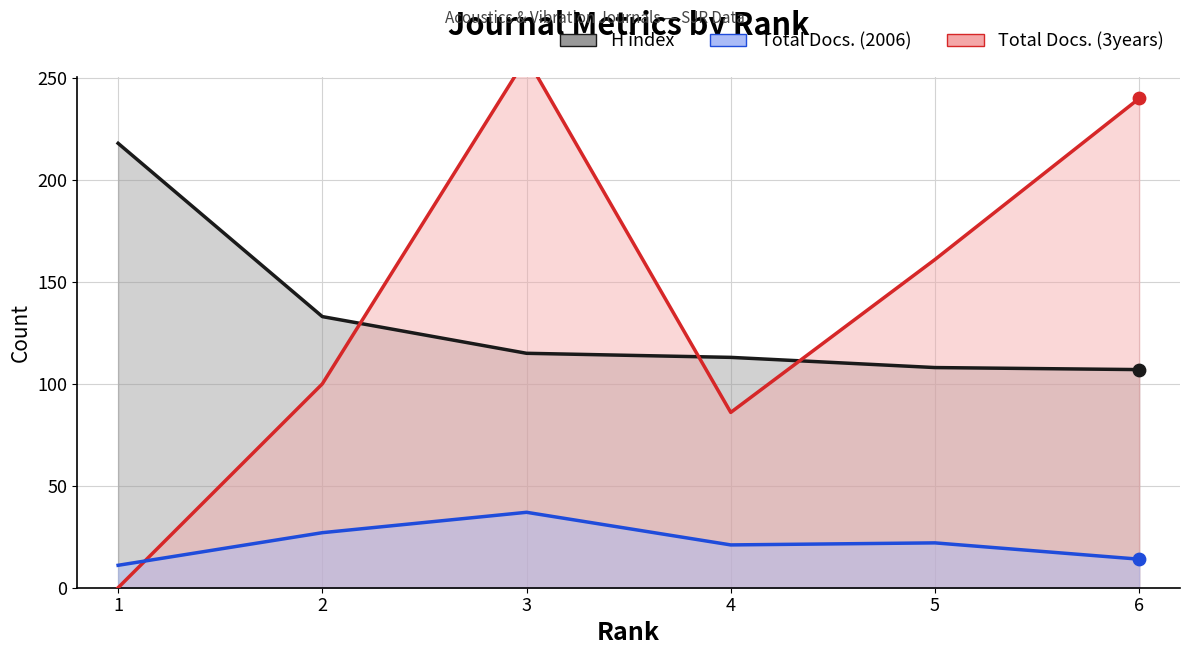

Which series reaches the maximum Y coordinate?

Total Docs. (3years)